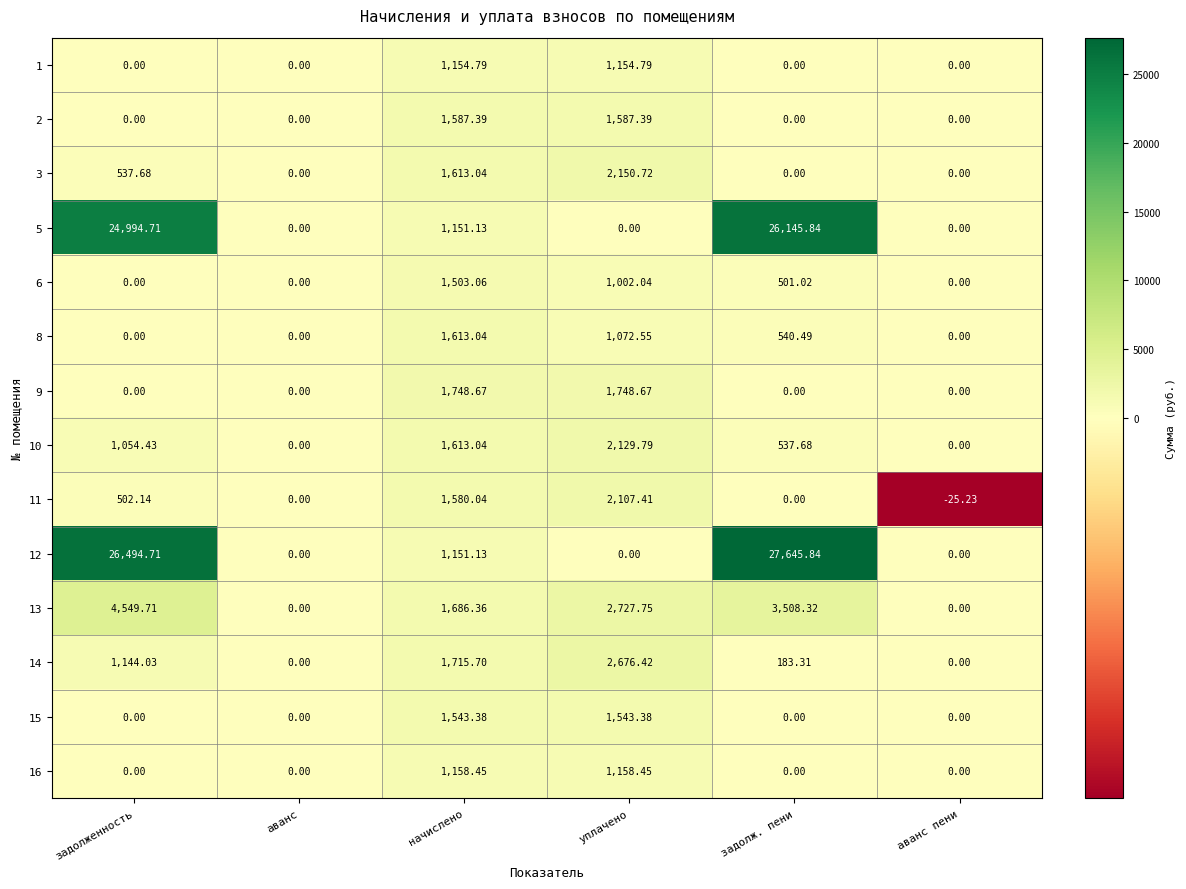

At which category is the sum across all series the highest?

задолженность